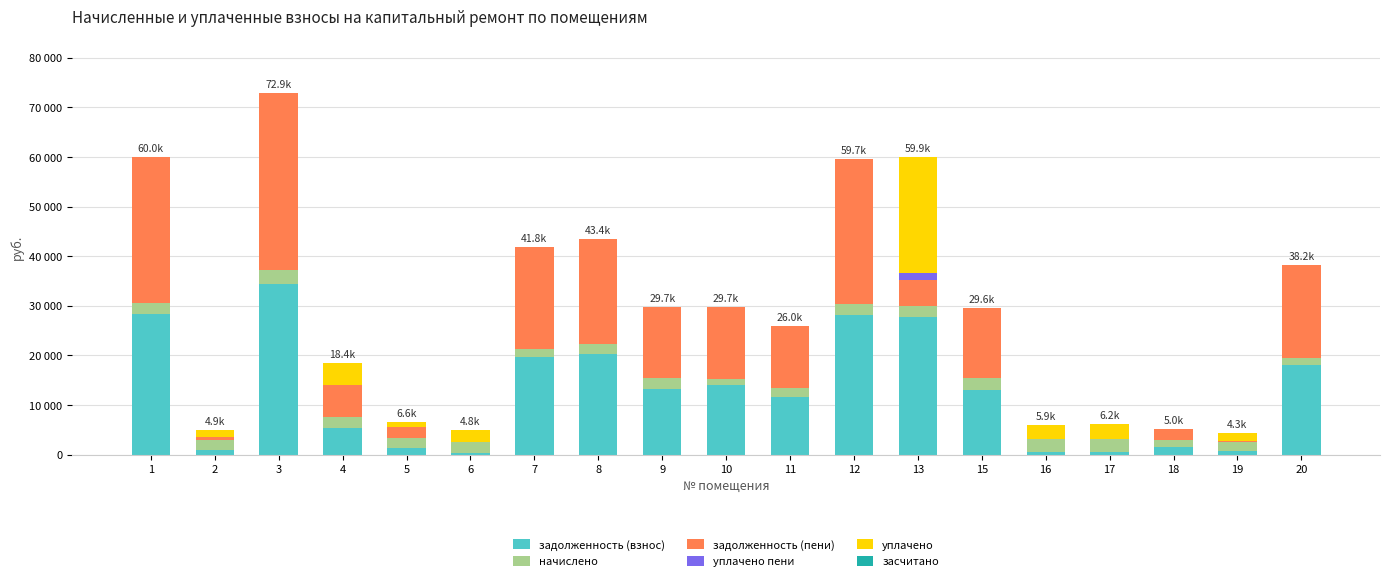

Does the chart contain stacked bars?

Yes